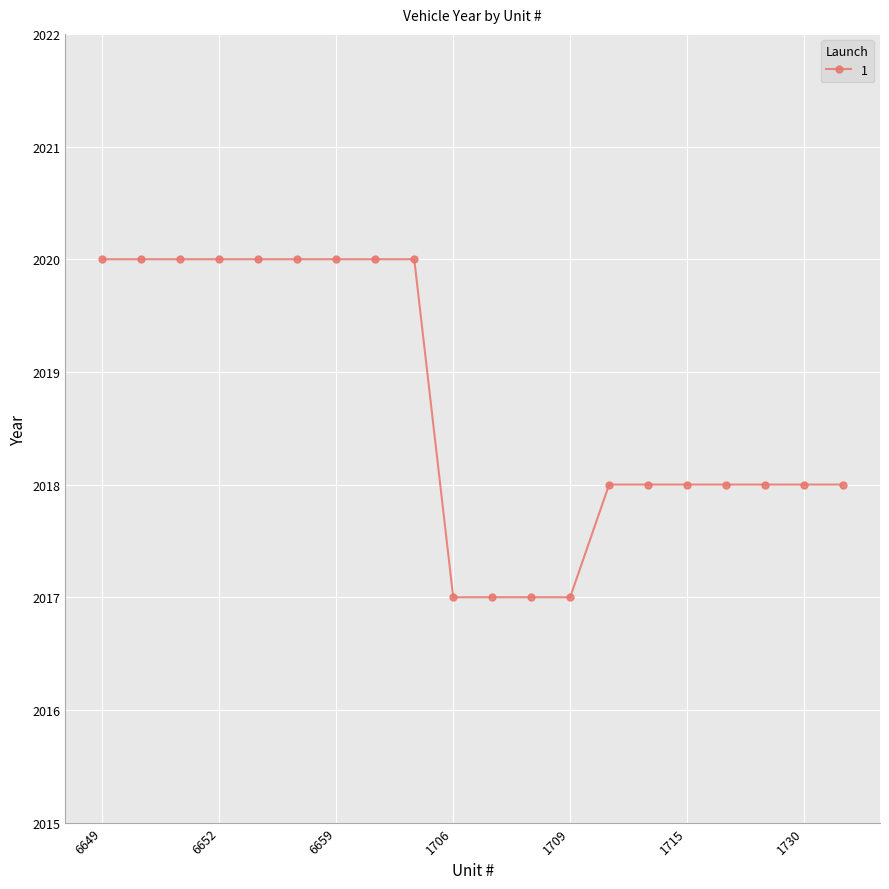

What is the value of the 3rd point from the left?

2020